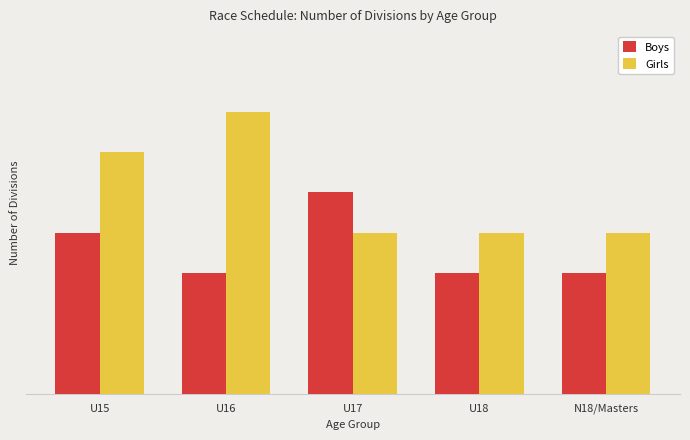

Rank the series at U16 from lowest to highest value.

Boys, Girls